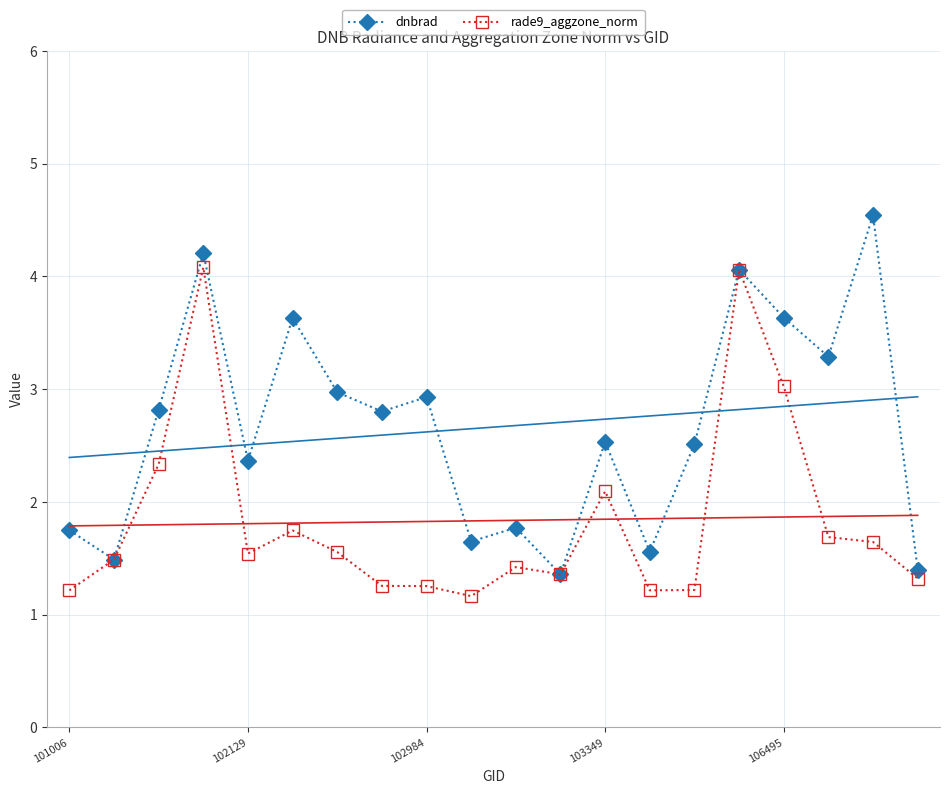

In dnbrad, how many points are higher than both neighbors (excluding endpoints)?

7